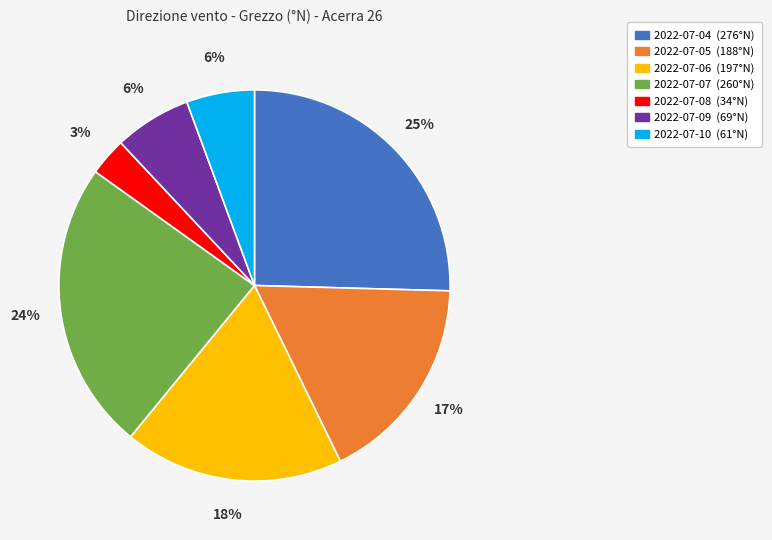

The 2022-07-09 slice represents 6% of the pie. True or false?

True